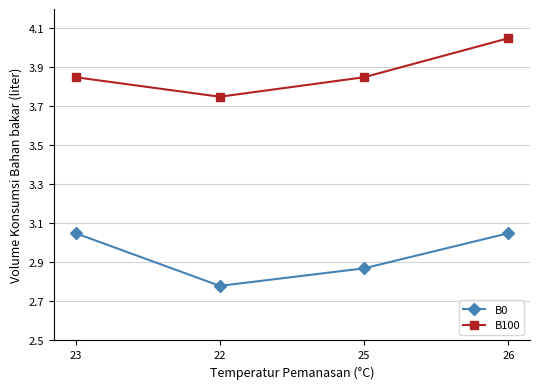

Where does the B0 series first go above 3?

23